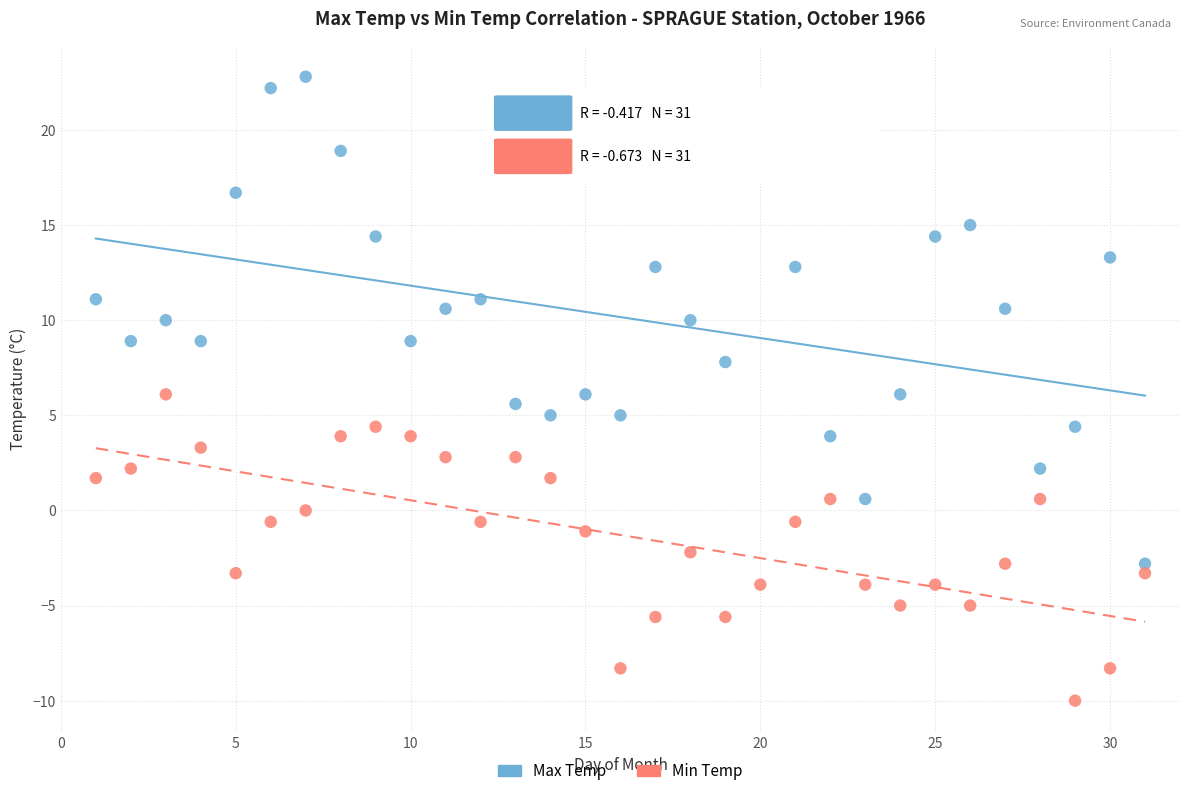

Across all data points, what is the range of X values (max minus min)?

30.0